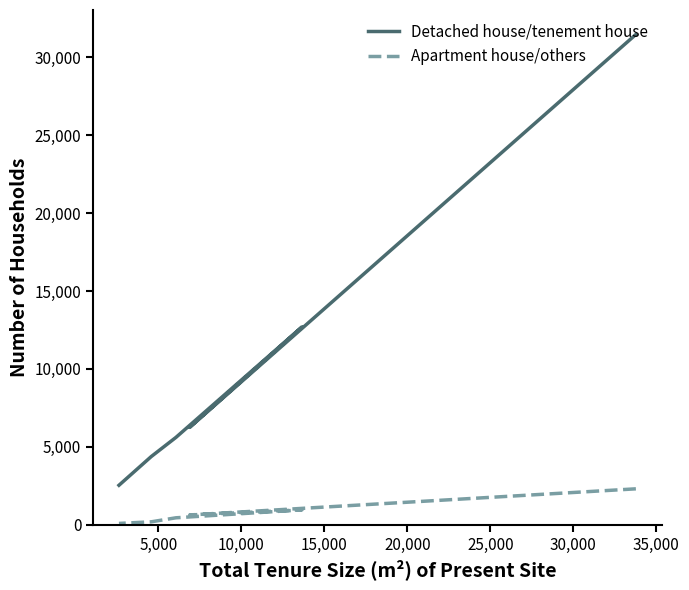

The value of Apartment house/others at 10,000 is 311399. True or false?

False